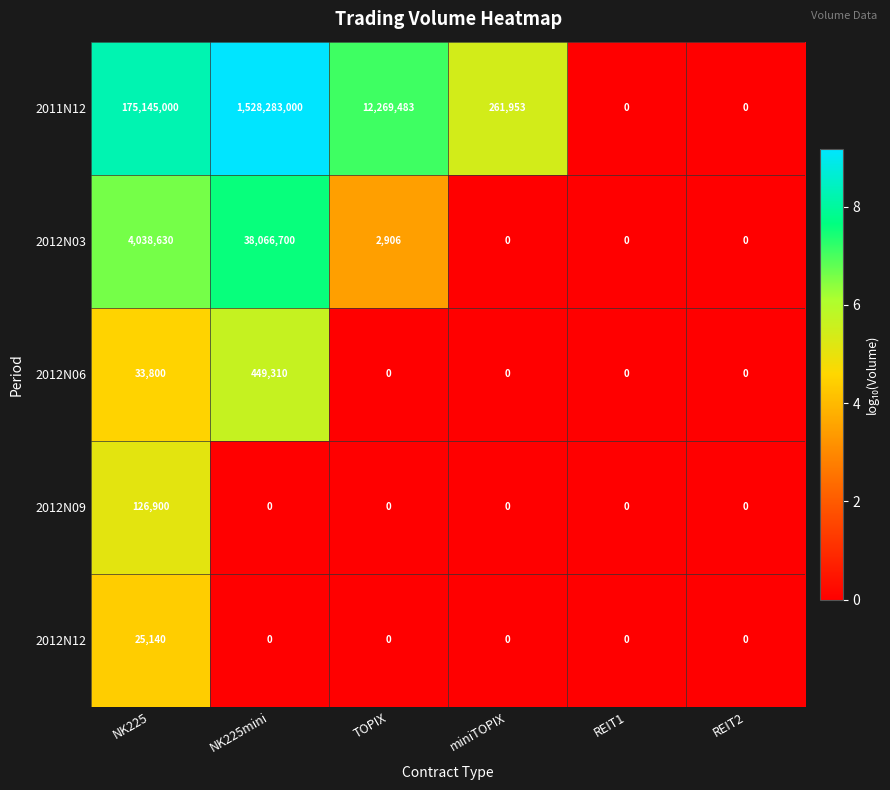

Reading left to right, extract all data points from this chart.

2011N12: NK225=175145000	NK225mini=1528283000	TOPIX=12269483	miniTOPIX=261953	REIT1=0	REIT2=0
2012N03: NK225=4038630	NK225mini=38066700	TOPIX=2906	miniTOPIX=0	REIT1=0	REIT2=0
2012N06: NK225=33800	NK225mini=449310	TOPIX=0	miniTOPIX=0	REIT1=0	REIT2=0
2012N09: NK225=126900	NK225mini=0	TOPIX=0	miniTOPIX=0	REIT1=0	REIT2=0
2012N12: NK225=25140	NK225mini=0	TOPIX=0	miniTOPIX=0	REIT1=0	REIT2=0